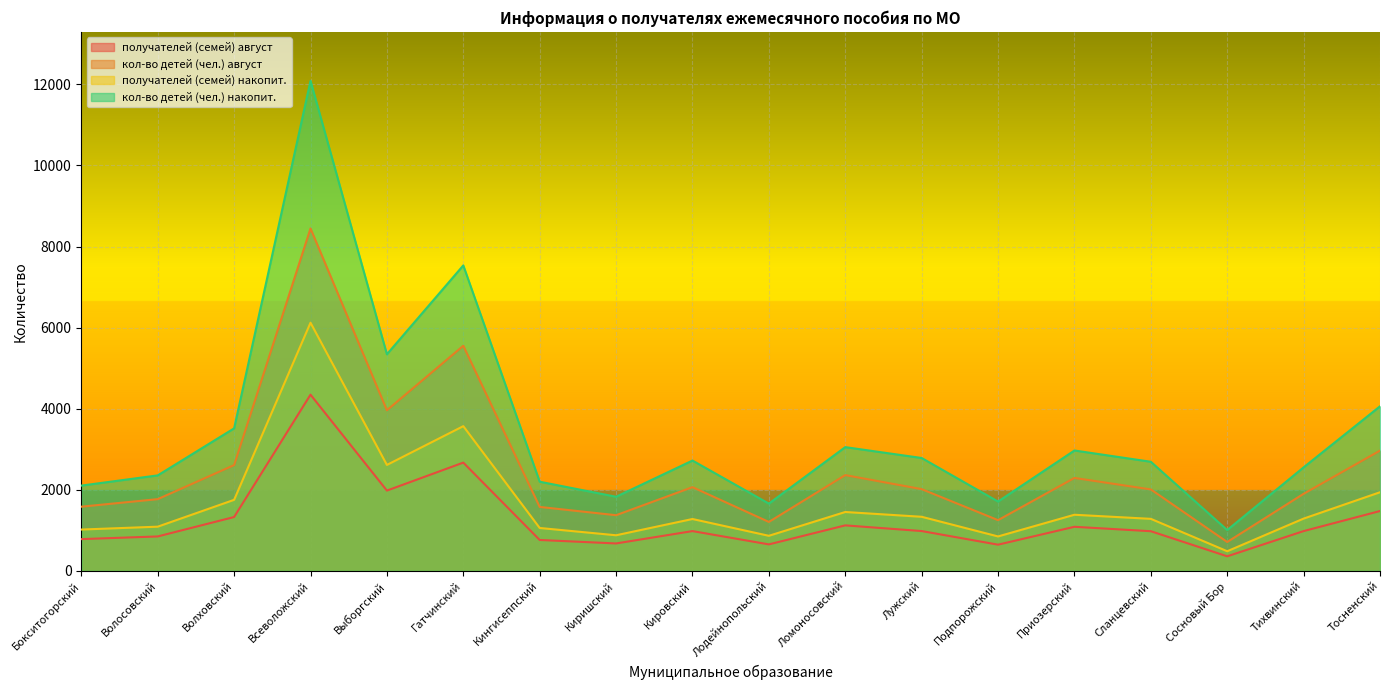

At which label is получателей (семей) накопит. closest to 3303?

Гатчинский